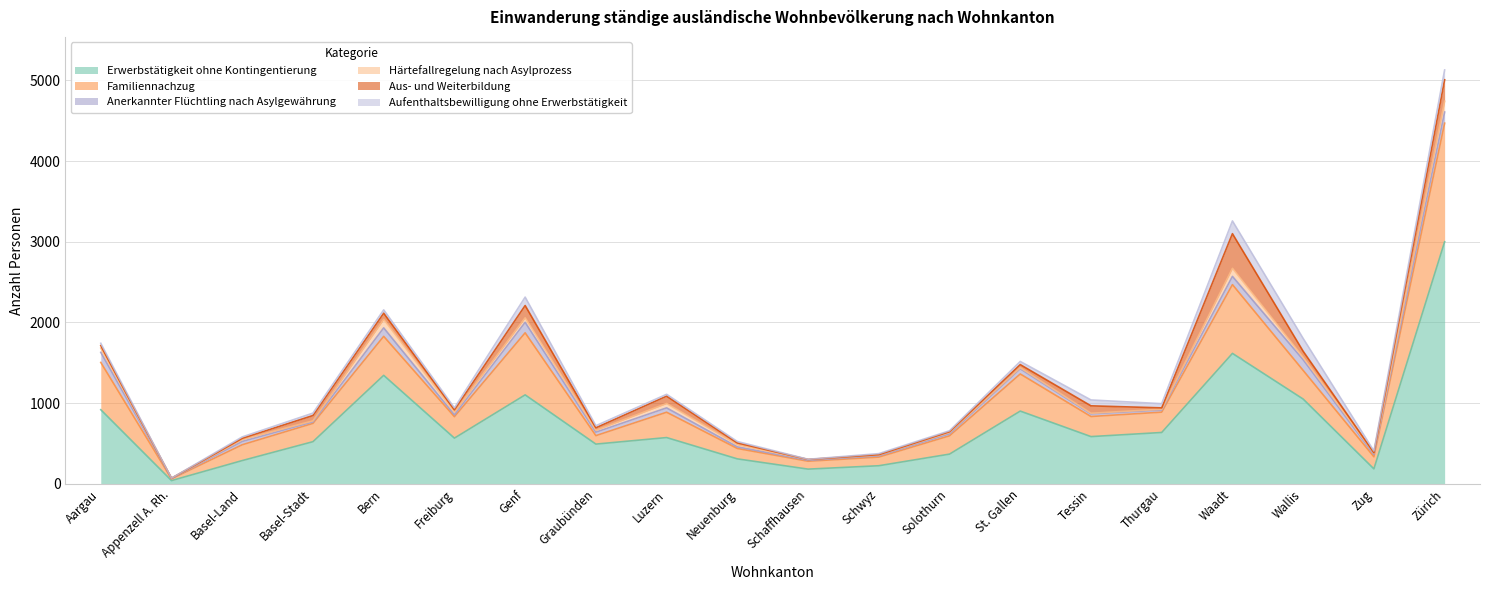

Reading left to right, what are all the values shown in this chart?

Erwerbstätigkeit ohne Kontingentierung: 919	41	289	523	1345	567	1103	493	574	310	183	225	369	902	586	637	1617	1051	186	3000
Familiennachzug: 586	22	196	227	483	266	769	105	314	129	98	107	227	460	249	252	852	355	150	1469
Anerkannter Flüchtling nach Asylgewährung: 125	5	41	18	105	23	130	43	54	20	11	16	24	64	32	26	102	132	27	138
Härtefallregelung nach Asylprozess: 52	2	25	13	105	34	56	24	54	28	9	11	18	13	8	10	100	30	18	134
Aus- und Weiterbildung: 32	0	14	66	77	28	152	30	91	21	2	4	9	39	92	17	429	75	6	266
Aufenthaltsbewilligung ohne Erwerbstätigkeit: 28	1	17	30	41	24	104	26	23	17	2	12	11	39	73	52	158	159	21	121